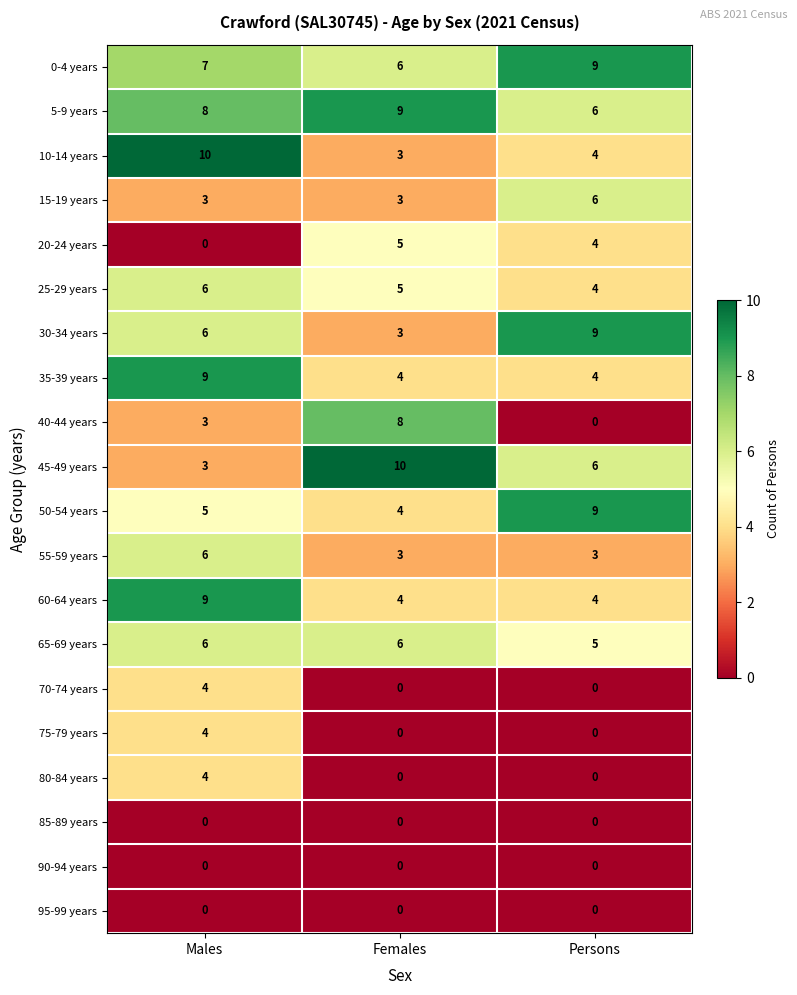

What is the highest value of the 0-4 years series?

9